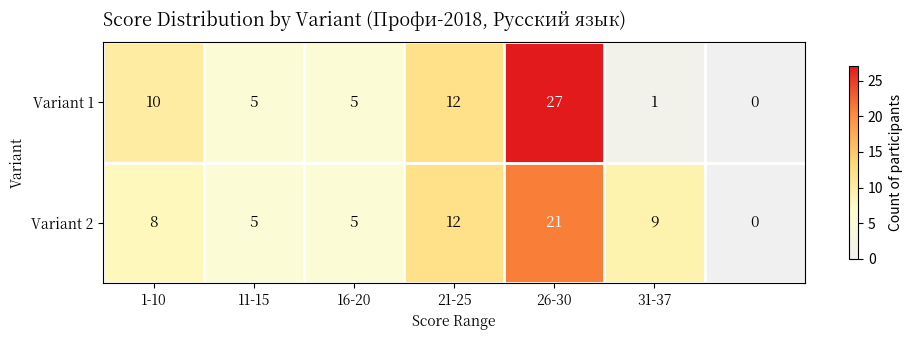

Reading left to right, list all the values displayed in this chart.

Variant 1: 10	5	5	12	27	1	0
Variant 2: 8	5	5	12	21	9	0